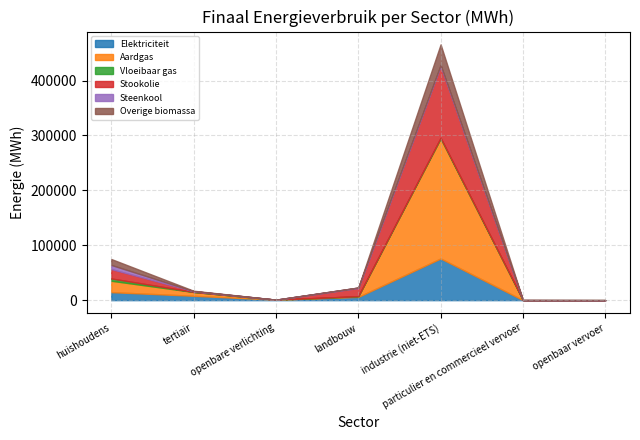

Is it true that Aardgas equals 29741.4 at huishoudens?

False